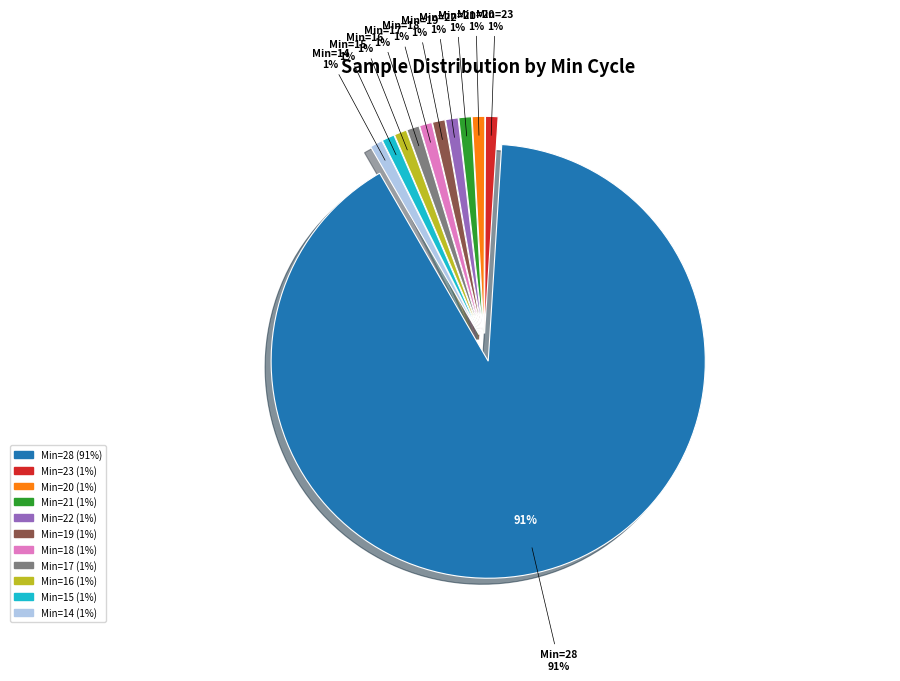

Approximately how many times larger is the value at 19 compared to 17?

1.0